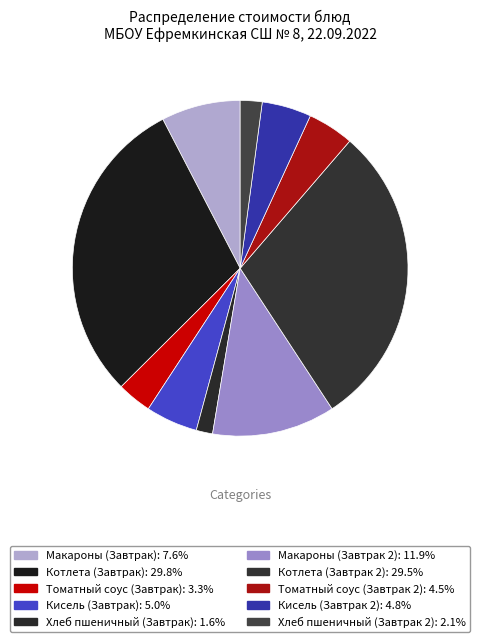

How many slices are in this pie chart?

10